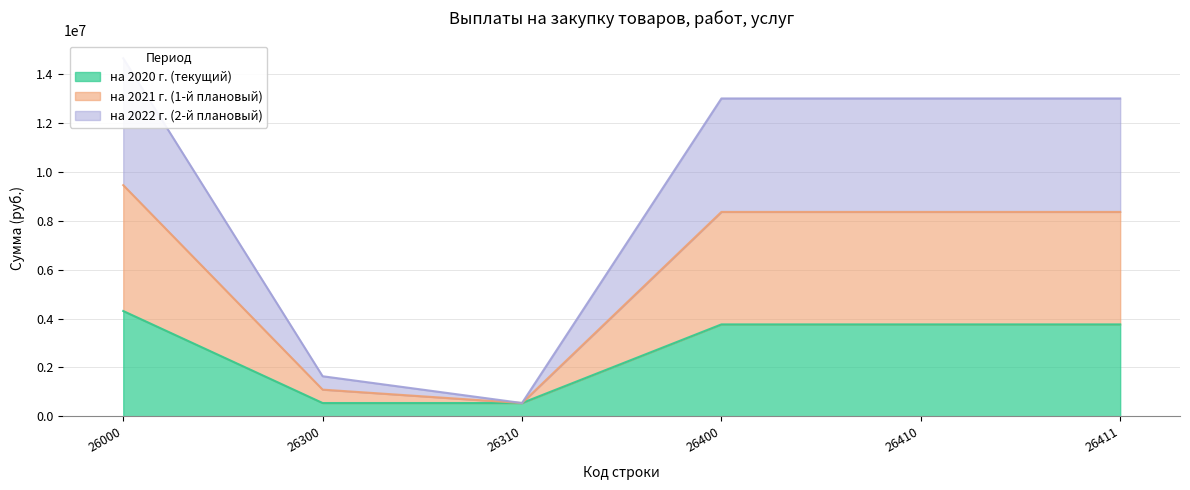

True or false: на 2021 г. (1-й плановый) and на 2022 г. (2-й плановый) intersect in this chart.

False